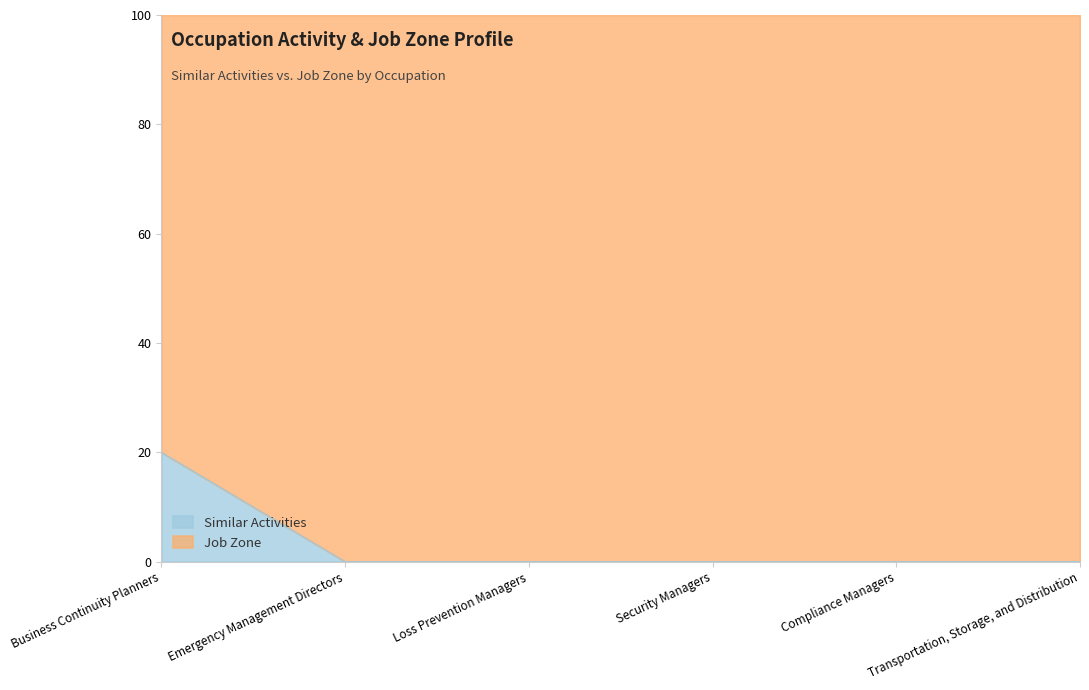

At which category does the chart reach its peak across all series?

Business Continuity Planners